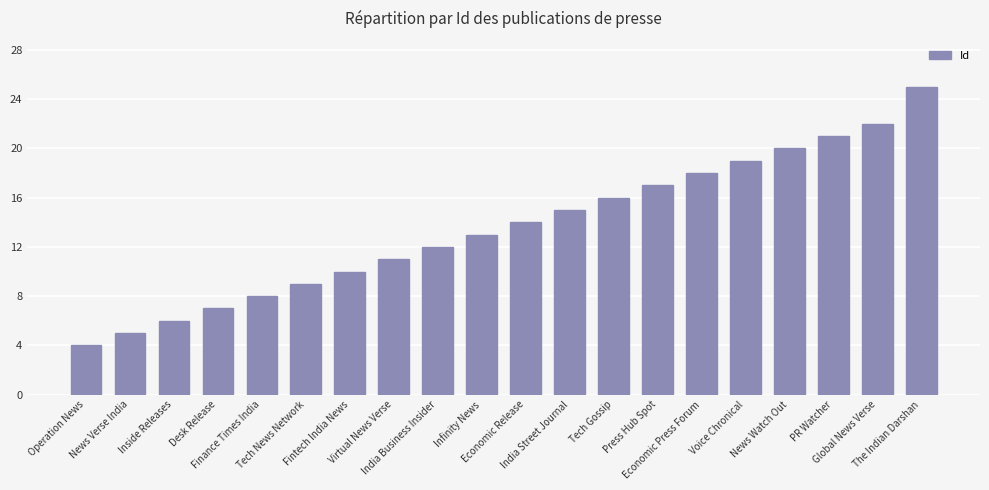

What is the difference between the values at Finance Times India and Tech News Network?

1